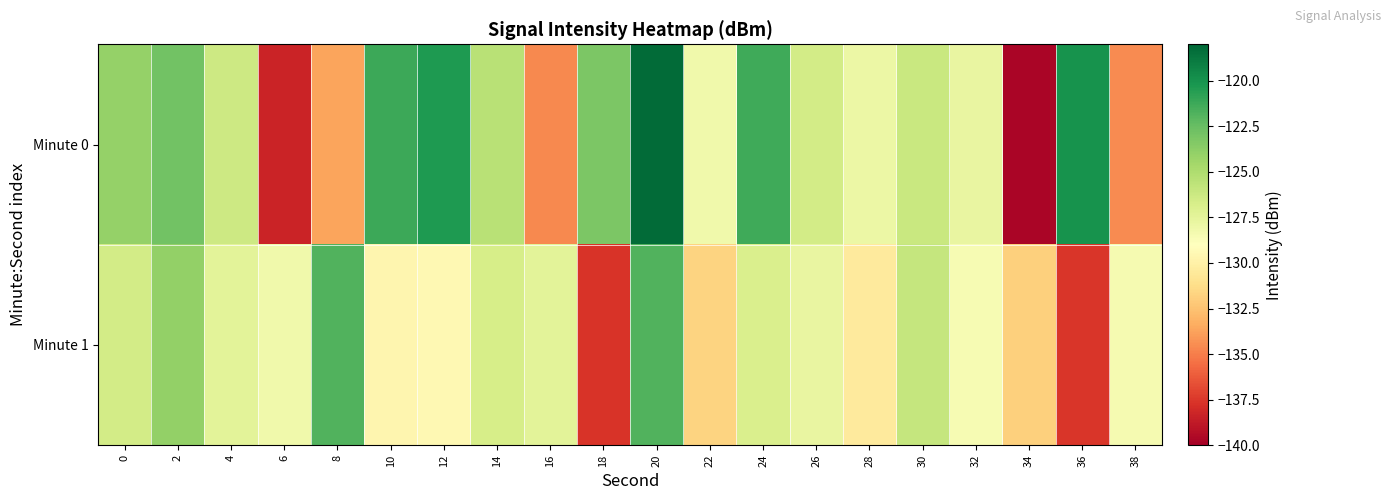

Between 26 and 2, which is larger?

2